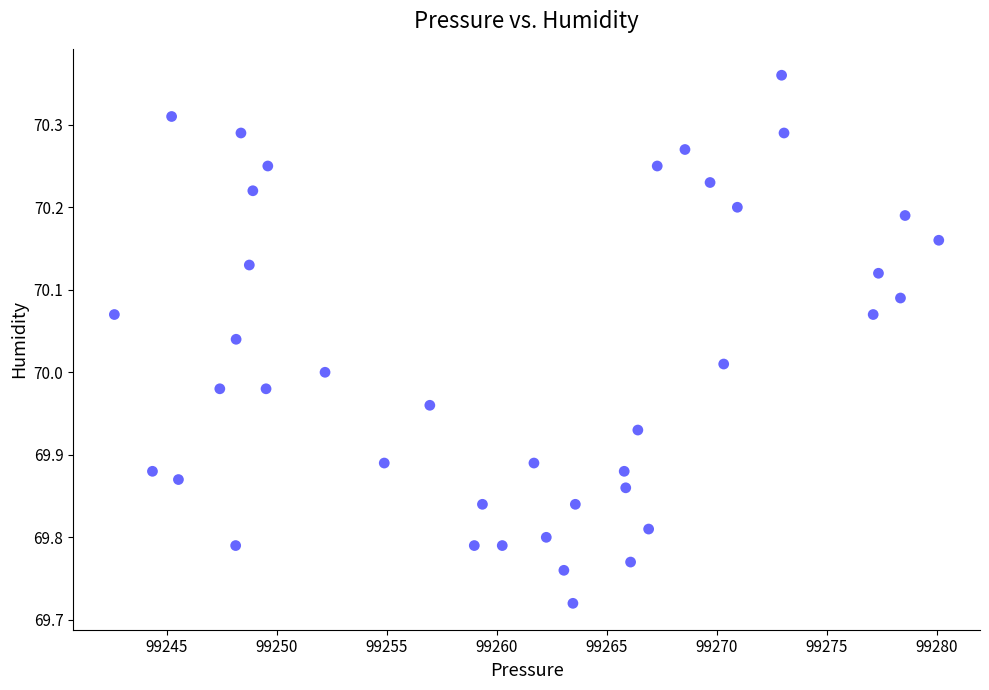

What is the range of X values (max minus min)?

37.4